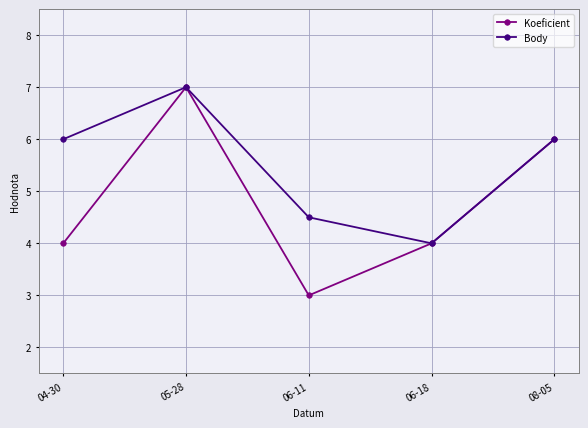

Rank the series by their average value, from lowest to highest.

Koeficient, Body